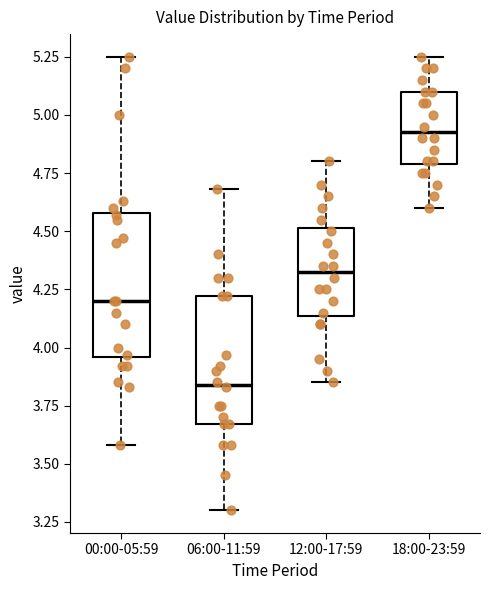

Reading left to right, transcribe this box plot: for each box, give where its median line is, the range the box spans, and where its two whiskers end, as read against the y-axis. The values are not printed on the chart, so give them approximately, as read against the axis.

00:00-05:59: median 4.20, box 3.95 to 4.60, whiskers 3.60 to 5.25
06:00-11:59: median 3.85, box 3.65 to 4.20, whiskers 3.30 to 4.70
12:00-17:59: median 4.35, box 4.15 to 4.50, whiskers 3.85 to 4.80
18:00-23:59: median 4.95, box 4.80 to 5.10, whiskers 4.60 to 5.25